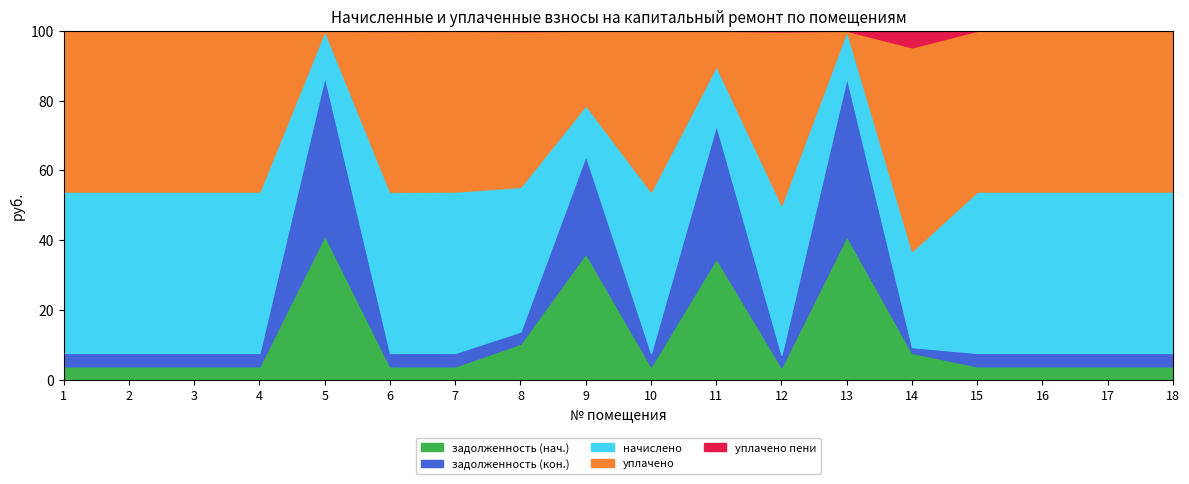

True or false: задолженность (кон.) has a value of 11821.9 at 9.

False